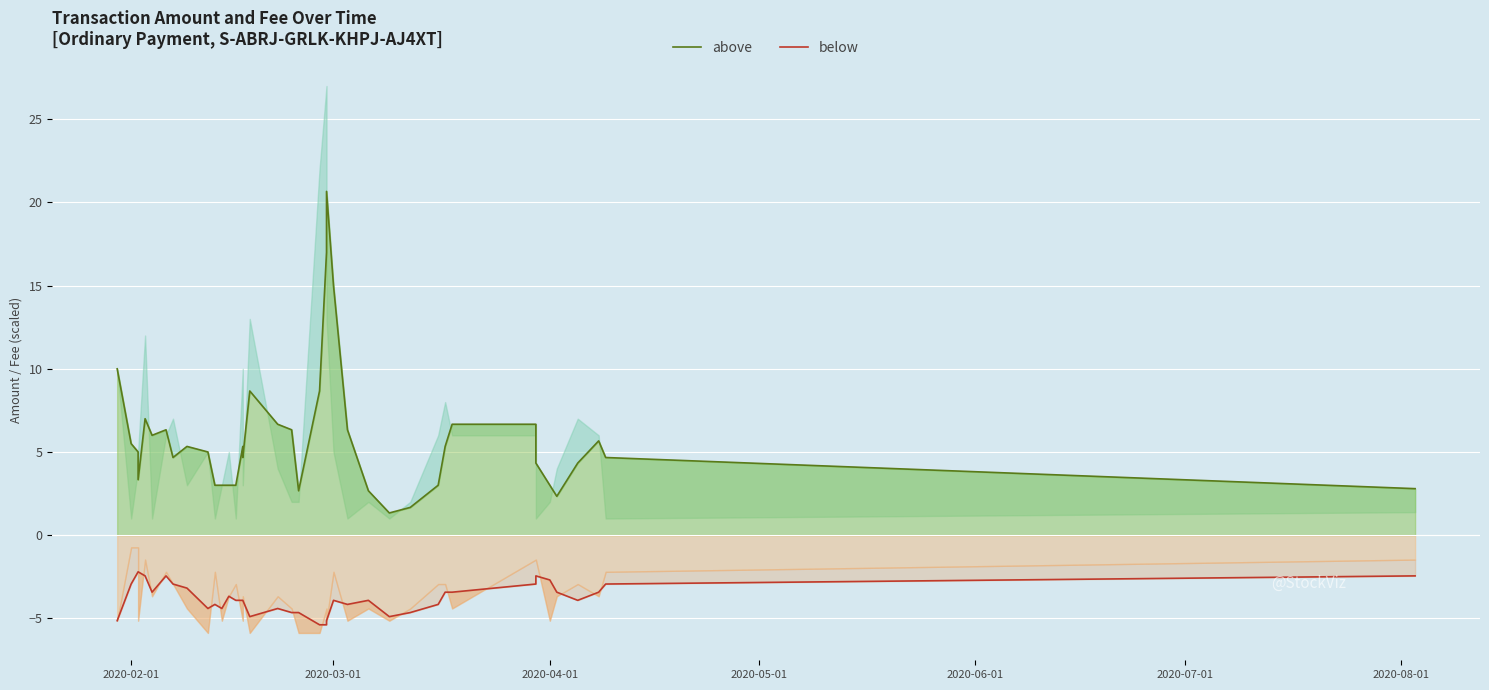

List the series in order of their overall mean, highest first.

above, below